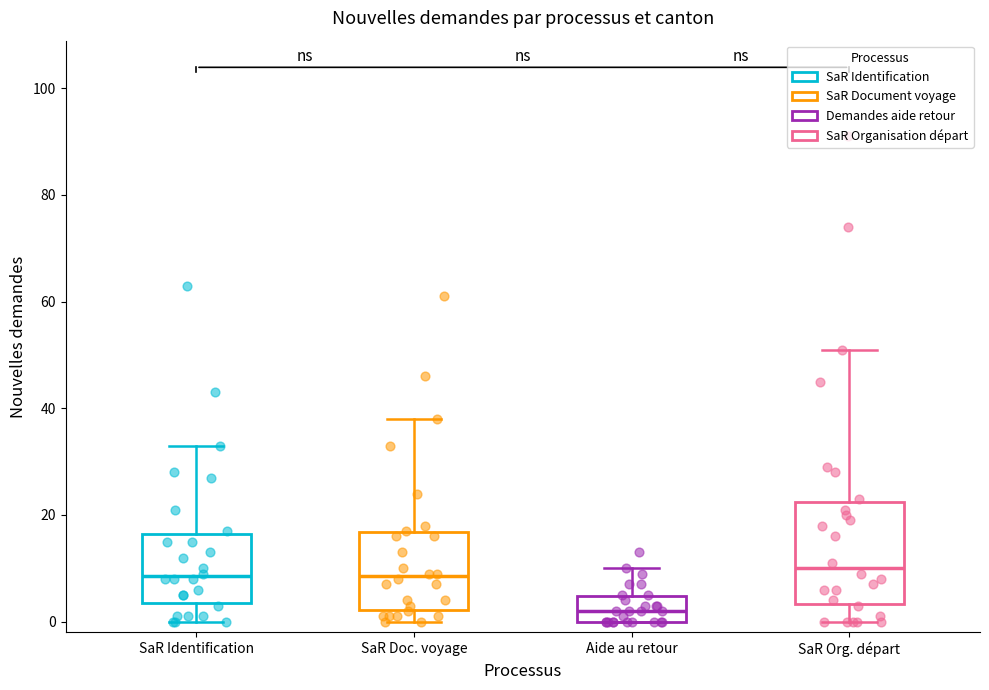

Reading left to right, transcribe this box plot: for each box, give where its median line is, the range the box spans, and where its two whiskers end, as read against the y-axis. The values are not printed on the chart, so give them approximately, as read against the axis.

SaR Identification: median 8, box 4 to 16, whiskers 0 to 34
SaR Doc. voyage: median 8, box 2 to 16, whiskers 0 to 38
Aide au retour: median 2, box 0 to 4, whiskers 0 to 10
SaR Org. départ: median 10, box 4 to 22, whiskers 0 to 52